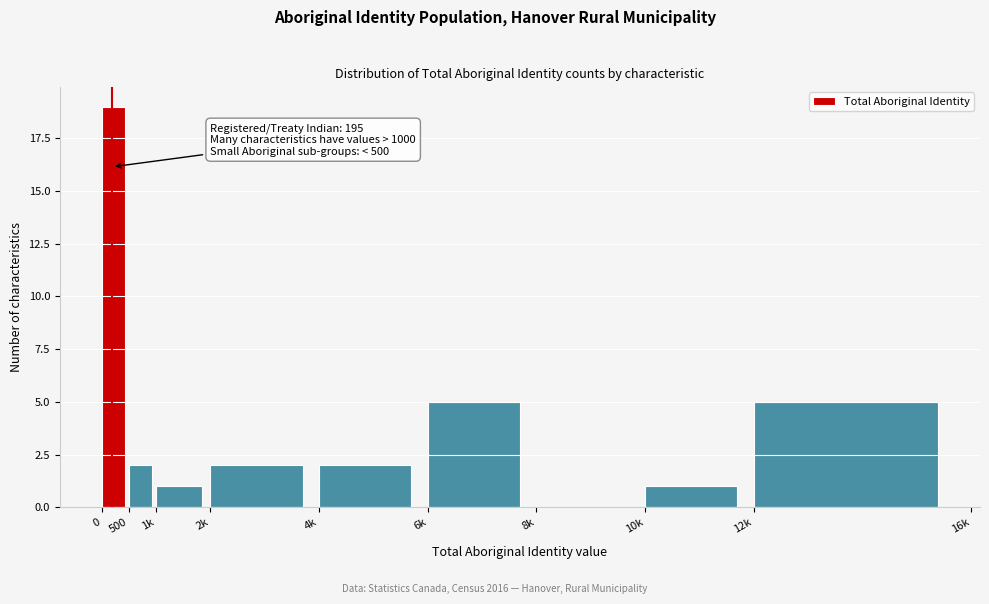

Reading left to right, transcribe all the data shown in this chart.

0=19	500=2	1k=1	2k=2	4k=2	6k=5	8k=0	10k=1	12k=5